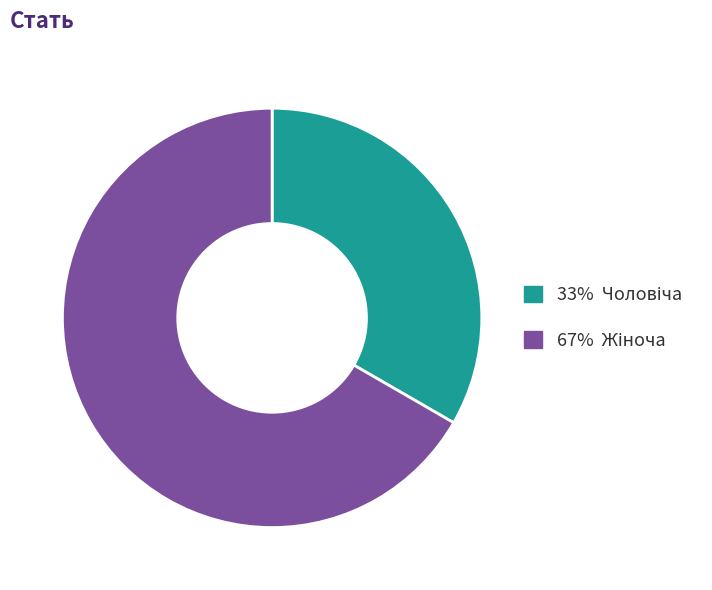

Is there any slice that represents more than half of the pie?

Yes